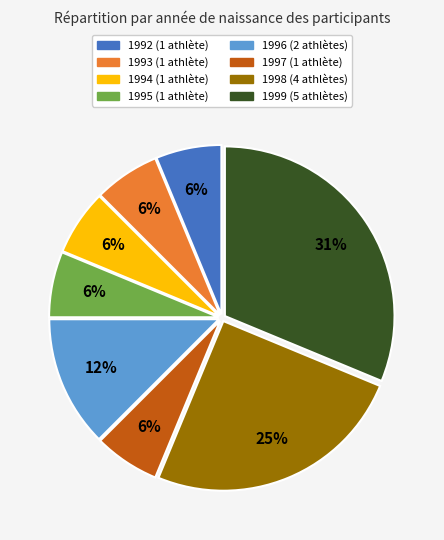

Is it true that 1993 is 1% of the pie?

False